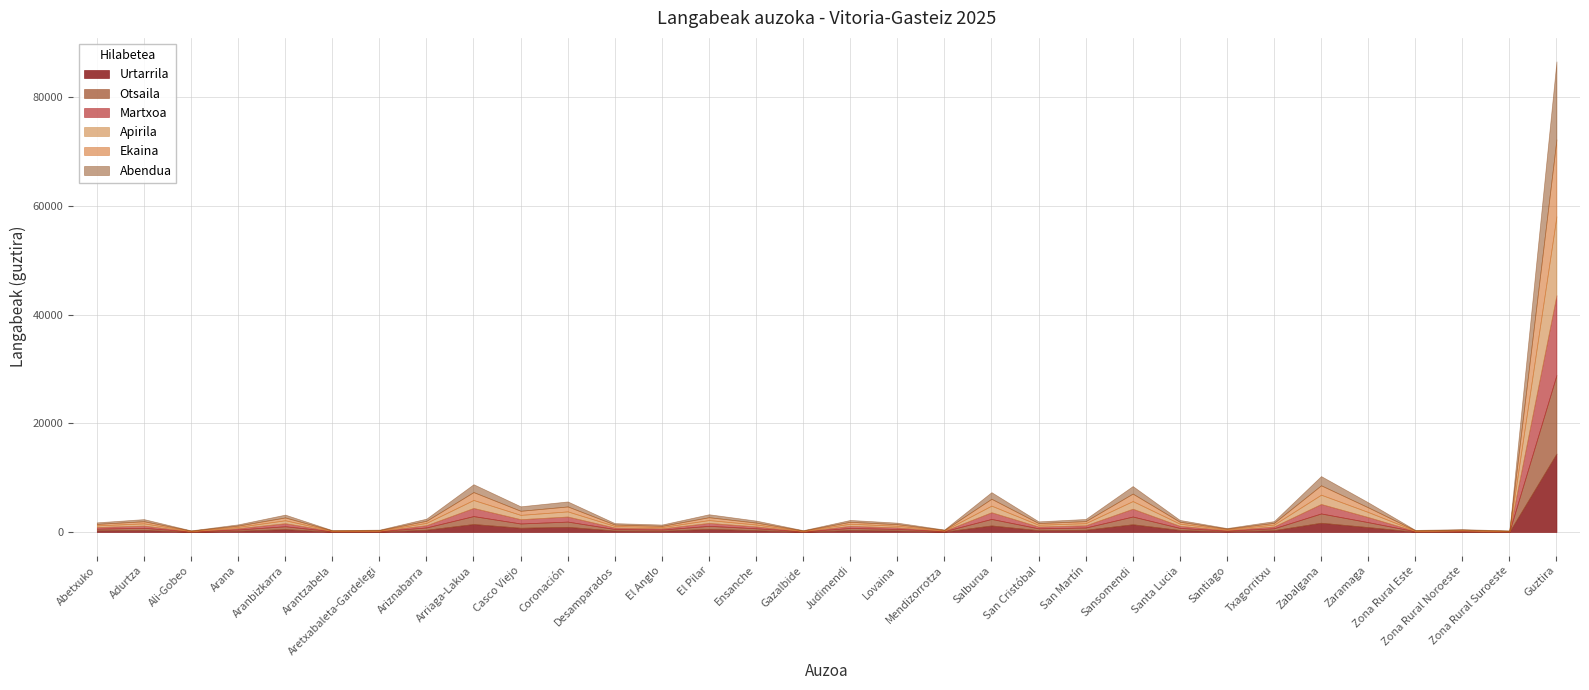

What is the highest value of the Ekaina series?

14165.0